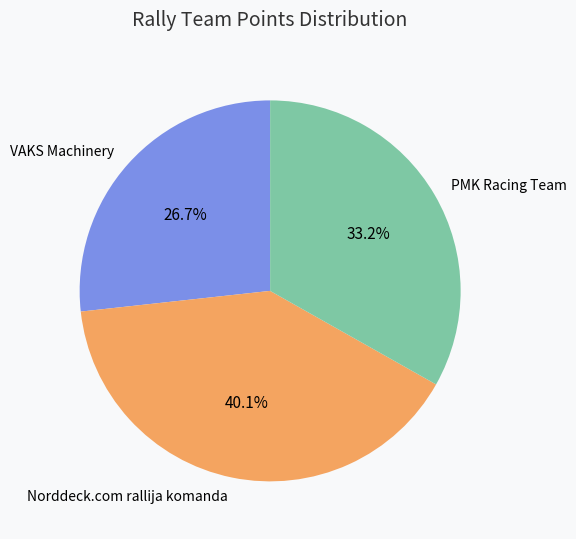

Is it true that PMK Racing Team is 33% of the pie?

True